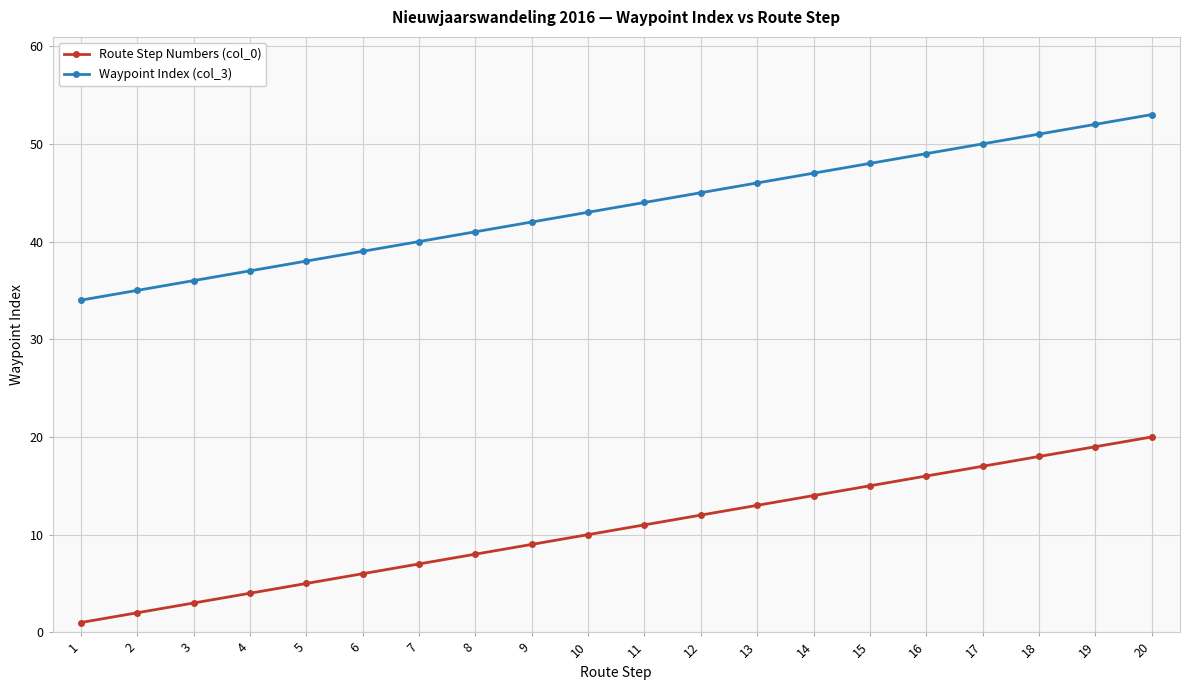

What is the maximum value shown in the chart?

53